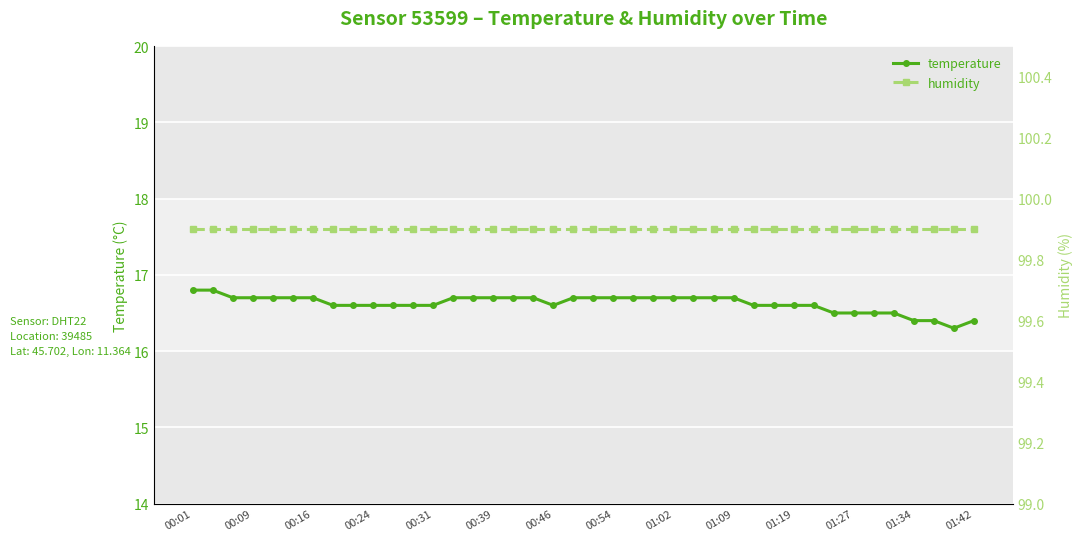

Is it true that temperature equals 16.5 at 35?

True